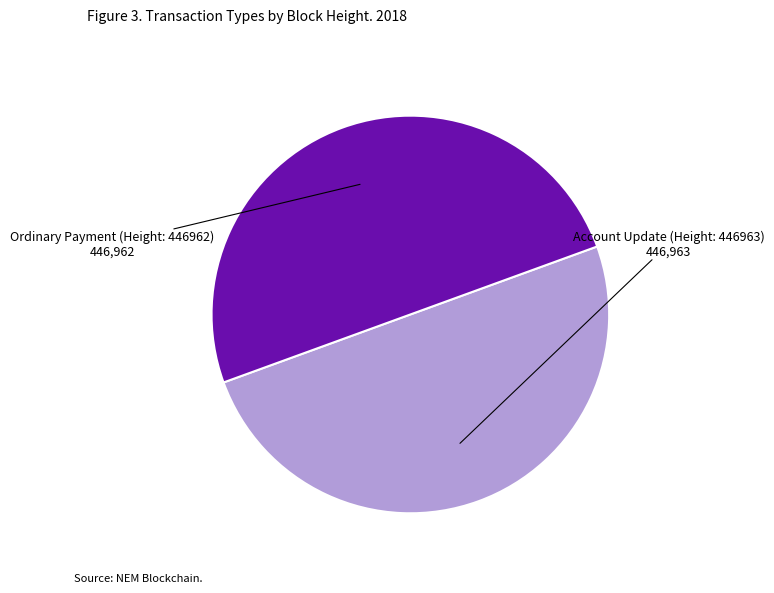

Does any single category account for the majority?

Yes